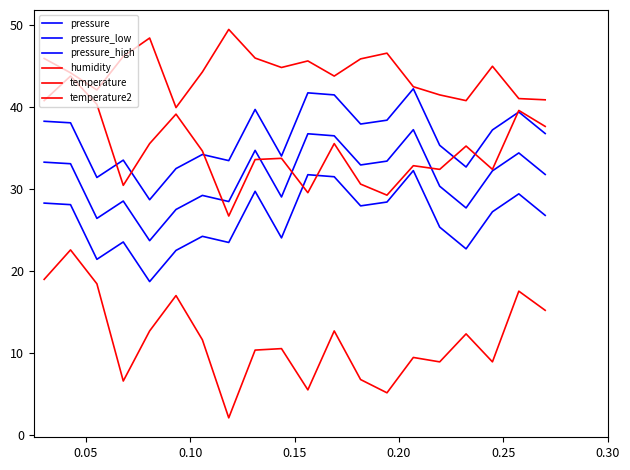

How many lines are shown in the chart?

6